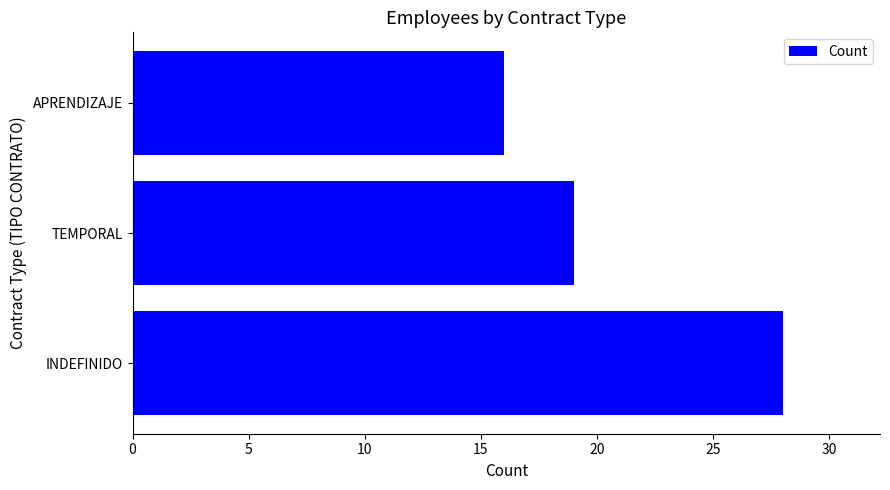

What is the change in value from TEMPORAL to APRENDIZAJE?

-3